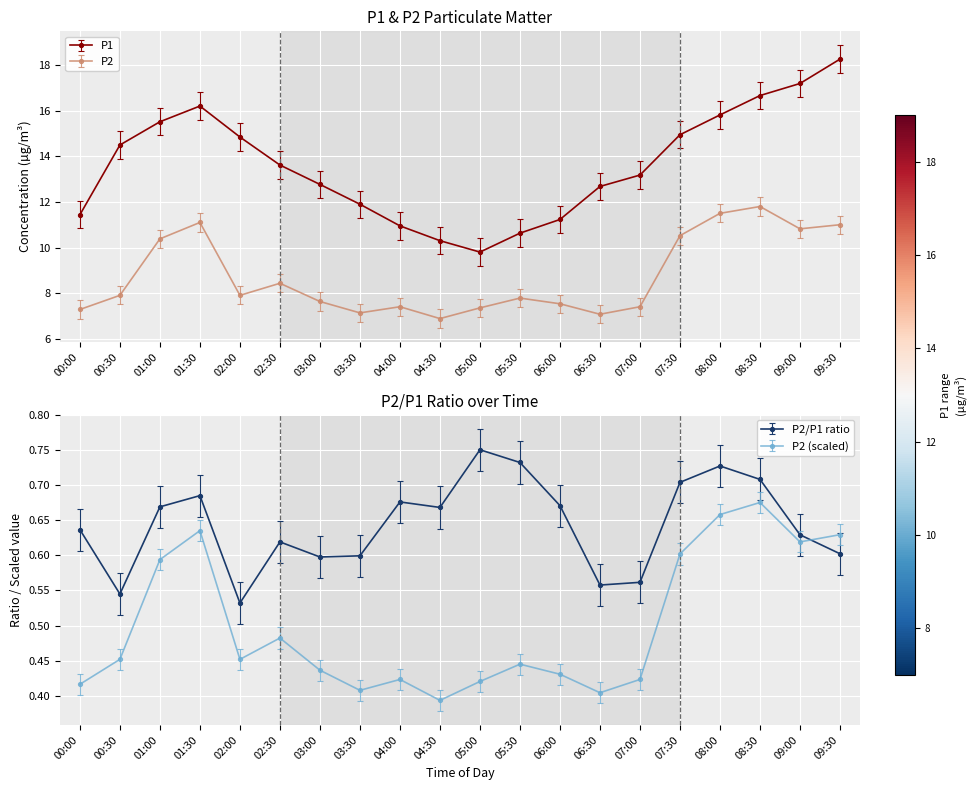

At which label is P1 closest to 14?

02:30